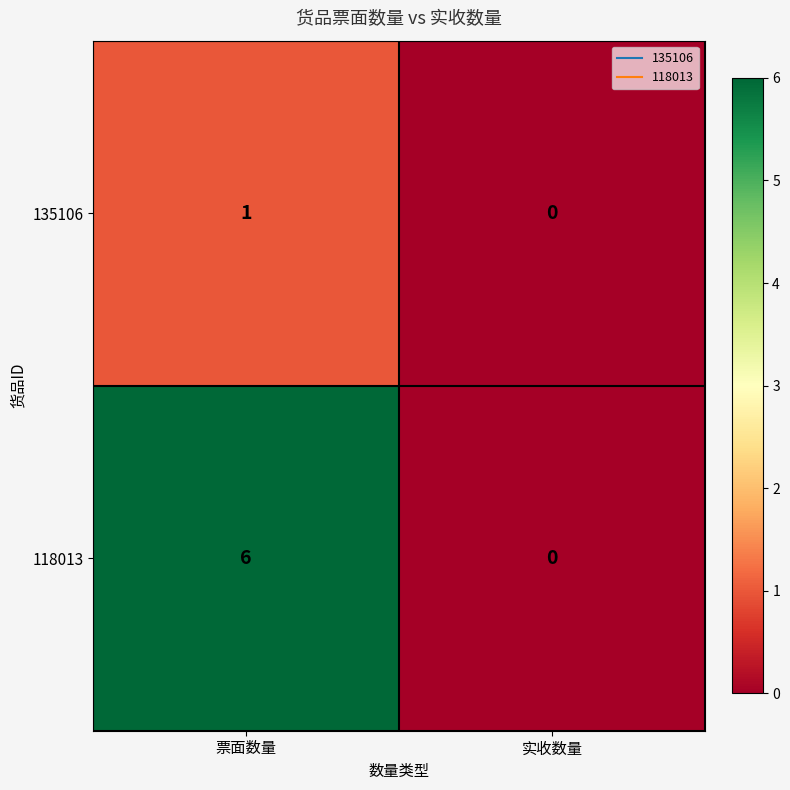

True or false: 135106 has a value of 0 at 实收数量.

True